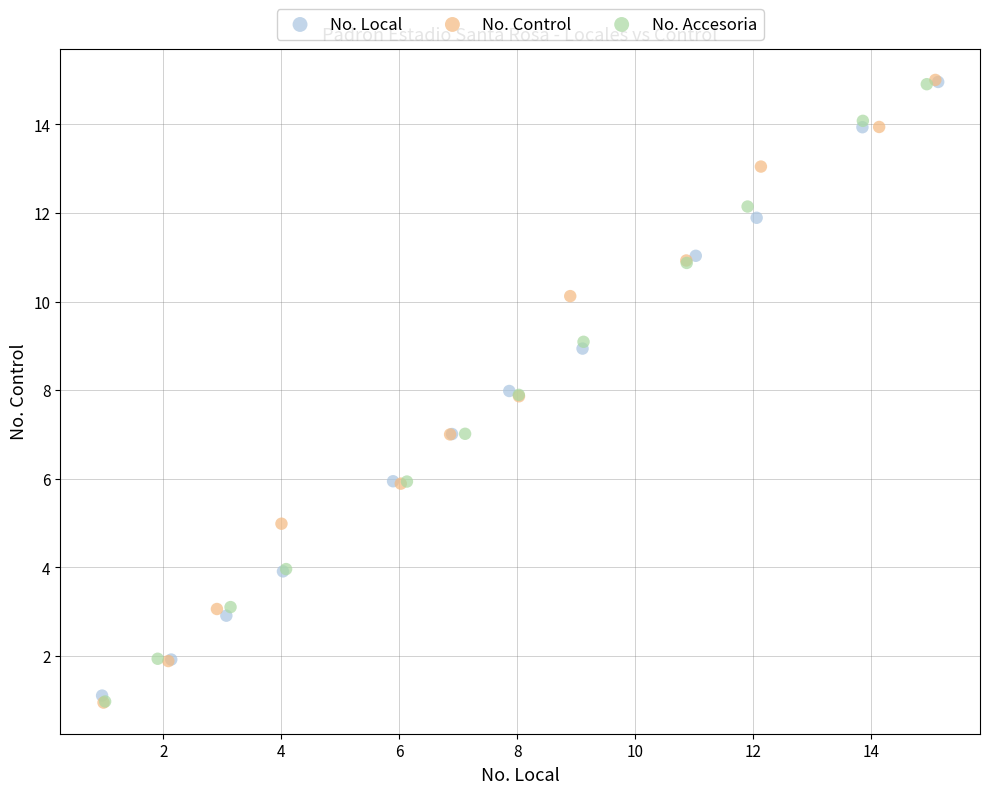

What are all the series names shown in the legend?

No. Local, No. Control, No. Accesoria